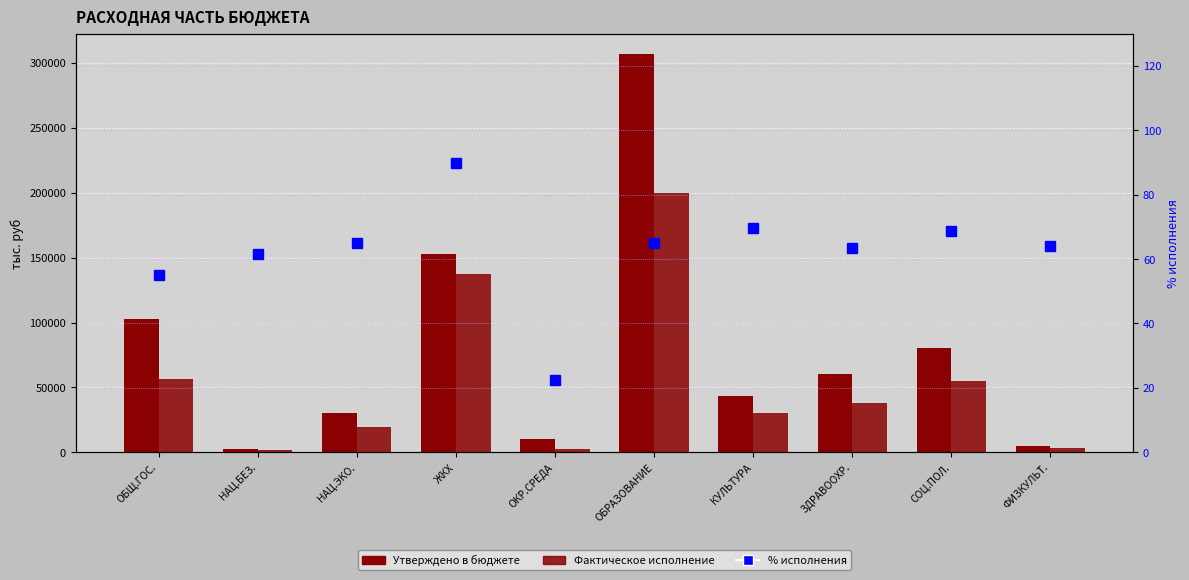

What is the label of the 7th bar from the right?

ЖКХ